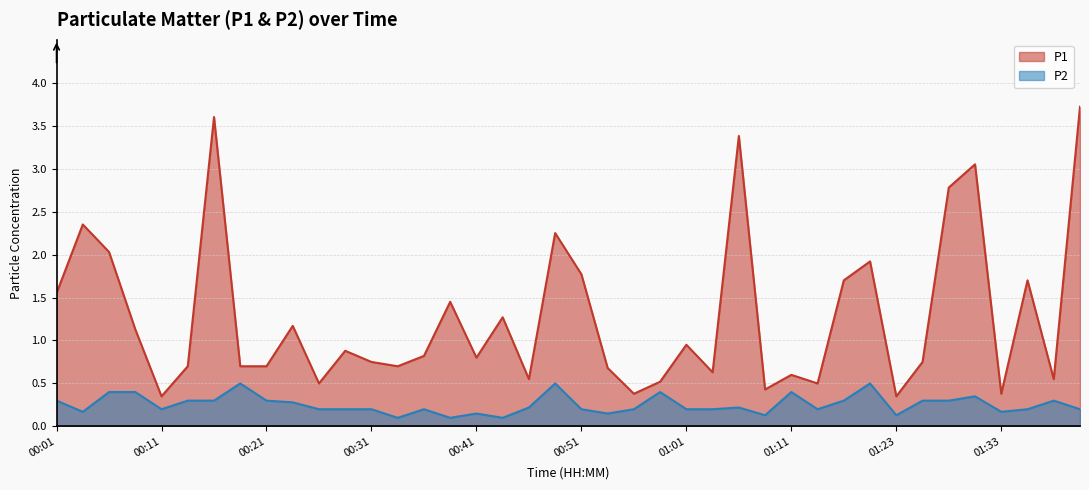

Which category has the highest value across all series?

01:40